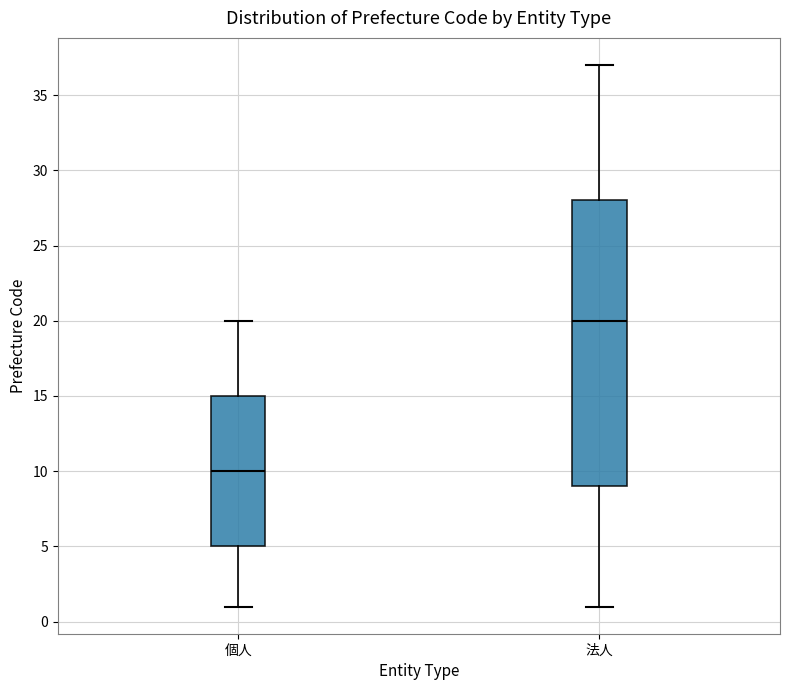

Which box is the tallest, from its lower edge to its upper edge?

法人